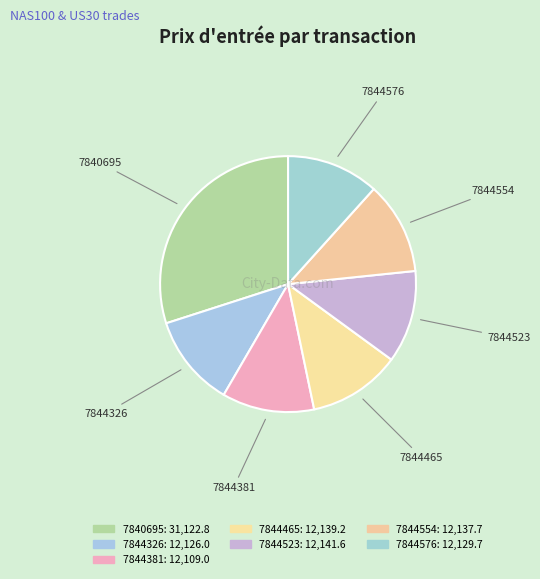

Between 7840695 and 7844523, which is larger?

7840695